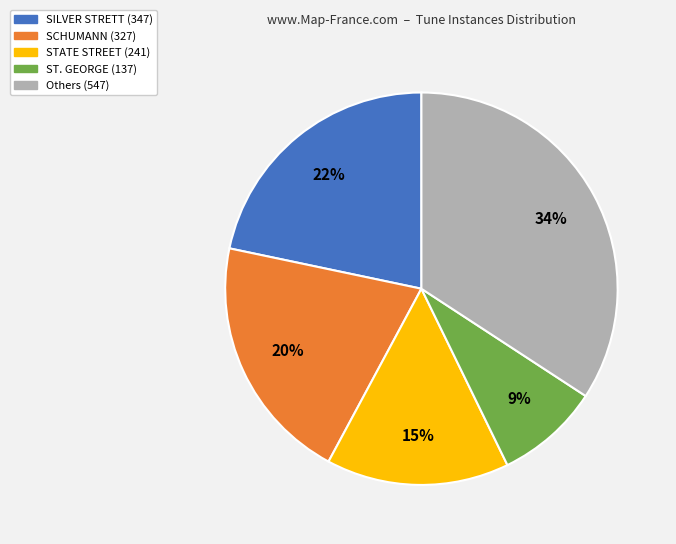

Is there any slice that represents more than half of the pie?

No